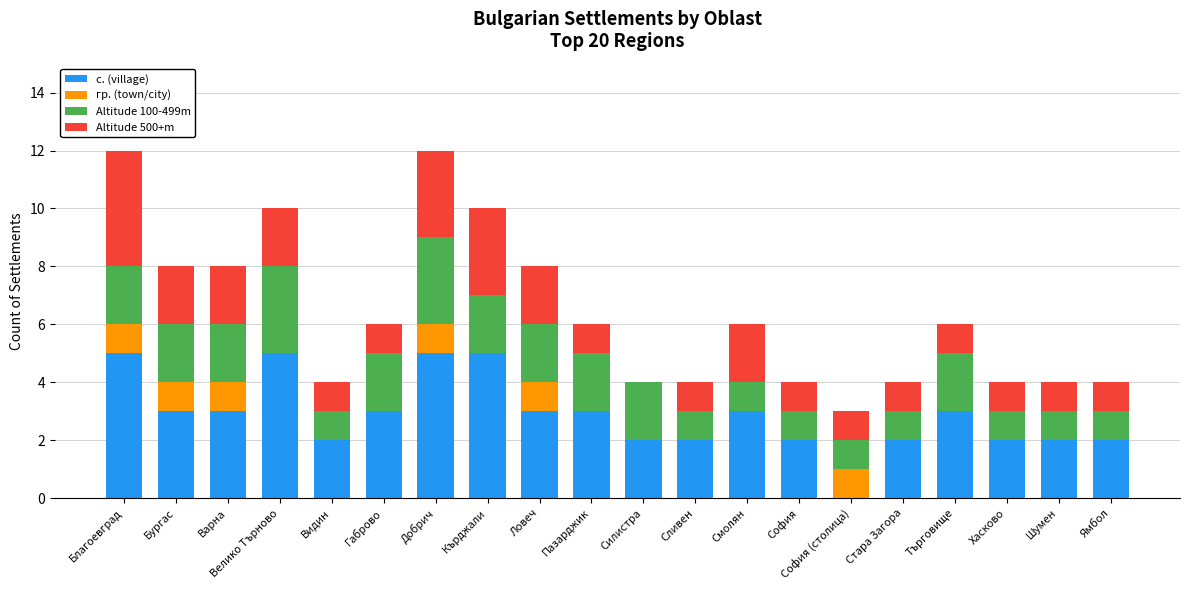

How many data points does each series have?

20